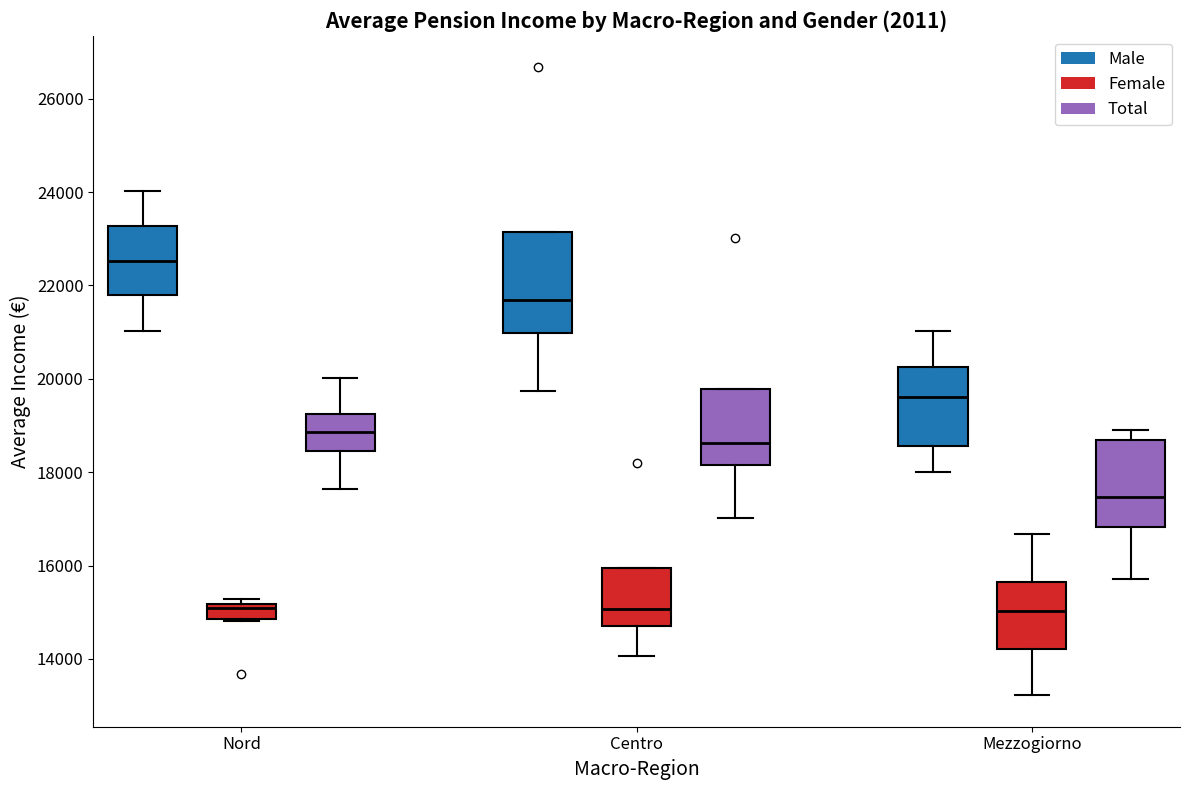

Reading left to right, transcribe this box plot: for each box, give where its median line is, the range the box spans, and where its two whiskers end, as read against the y-axis. The values are not printed on the chart, so give them approximately, as read against the axis.

Nord (Male): median 22600, box 21800 to 23200, whiskers 21000 to 24000
Nord (Female): median 15000, box 14800 to 15200, whiskers 14800 to 15200 (just above the box's upper edge)
Nord (Total): median 18800, box 18400 to 19200, whiskers 17600 to 20000
Centro (Male): median 21600, box 21000 to 23200, whiskers 19800 to 23200
Centro (Female): median 15000, box 14800 to 16000, whiskers 14000 to 16000
Centro (Total): median 18600, box 18200 to 19800, whiskers 17000 to 19800
Mezzogiorno (Male): median 19600, box 18600 to 20200, whiskers 18000 to 21000
Mezzogiorno (Female): median 15000, box 14200 to 15600, whiskers 13200 to 16600
Mezzogiorno (Total): median 17400, box 16800 to 18600, whiskers 15800 to 19000